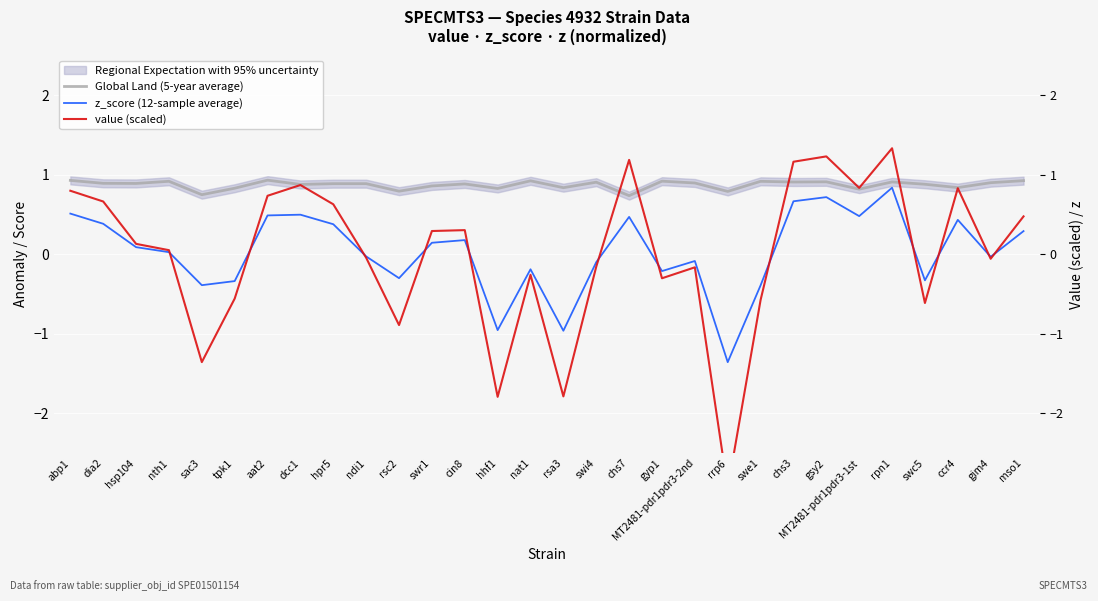

Which series has the largest range (max minus min)?

value (scaled)